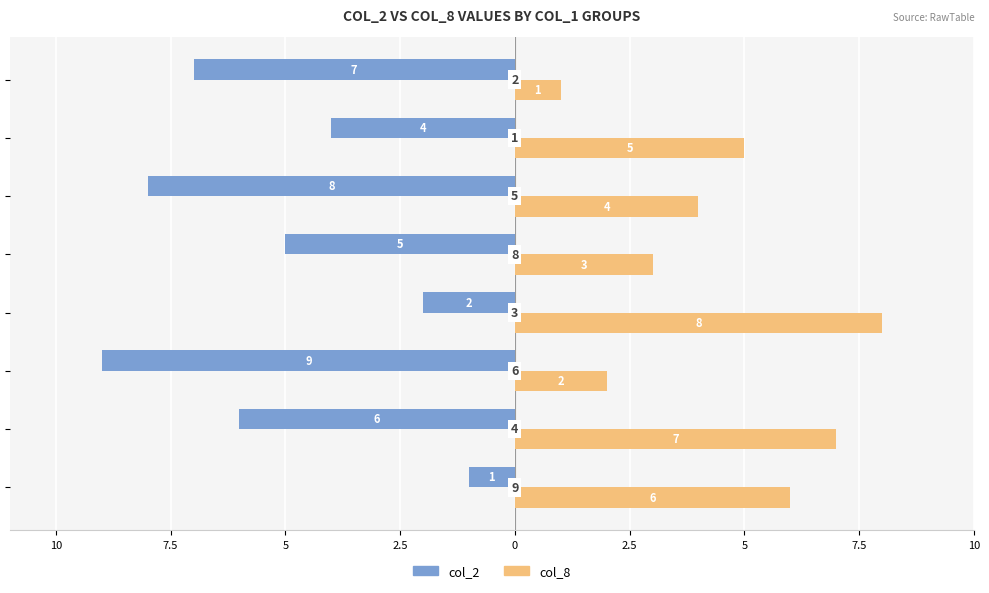

Reading right to left, extract all data points from this chart.

col_2: -7	-4	-8	-5	-2	-9	-6	-1
col_8: 1	5	4	3	8	2	7	6